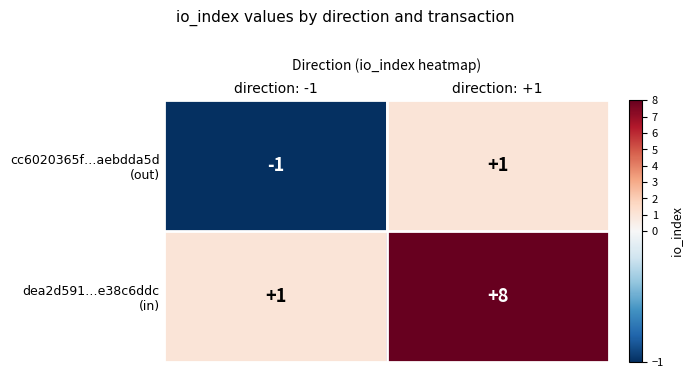

Which category has the highest value across all series?

direction: +1